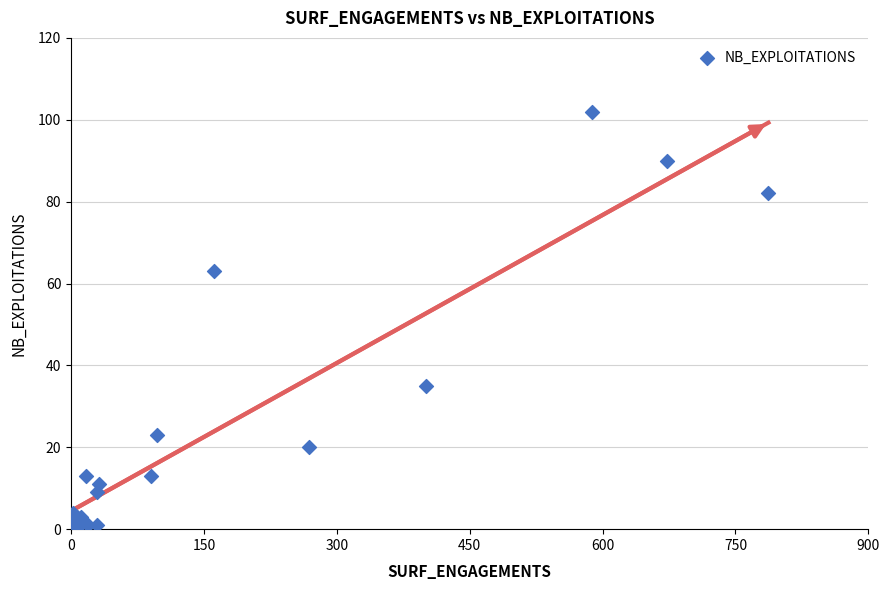

What Y value in the scatter plot is closest to 51?

63